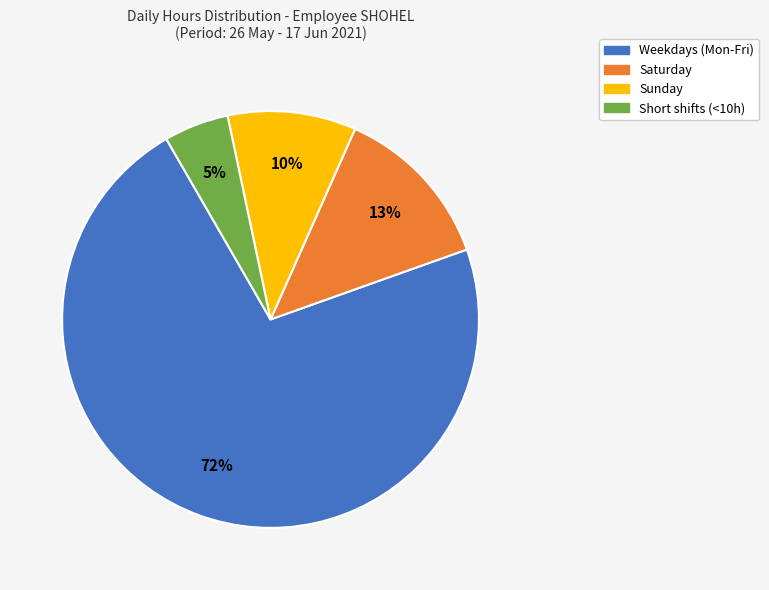

Is there a majority slice in this chart?

Yes